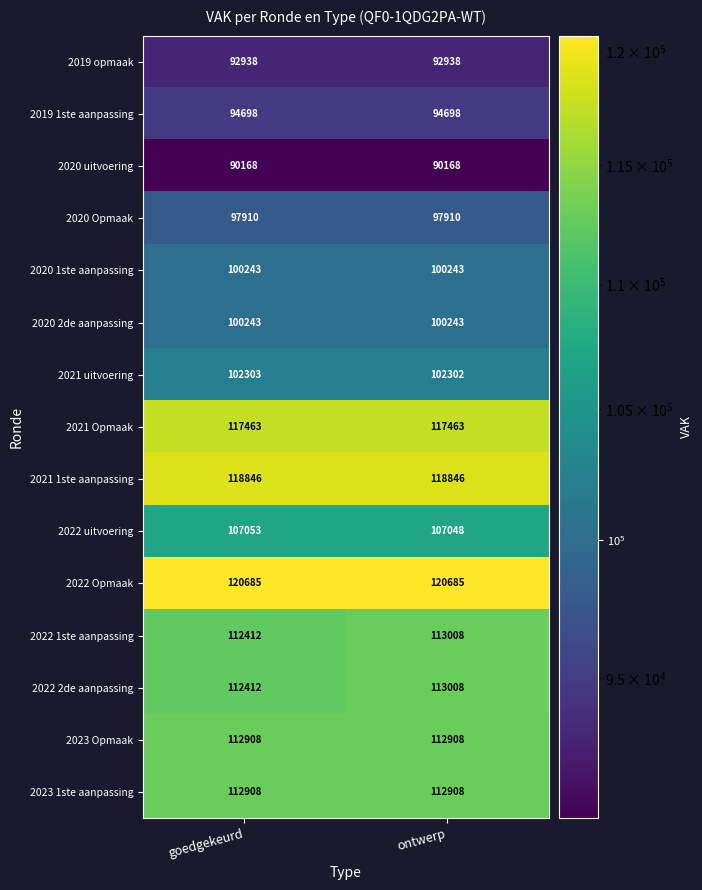

Reading left to right, what are all the values shown in this chart?

2019 opmaak: goedgekeurd=92938	ontwerp=92938
2019 1ste aanpassing: goedgekeurd=94698	ontwerp=94698
2020 uitvoering: goedgekeurd=90168	ontwerp=90168
2020 Opmaak: goedgekeurd=97910	ontwerp=97910
2020 1ste aanpassing: goedgekeurd=100243	ontwerp=100243
2020 2de aanpassing: goedgekeurd=100243	ontwerp=100243
2021 uitvoering: goedgekeurd=102303	ontwerp=102302
2021 Opmaak: goedgekeurd=117463	ontwerp=117463
2021 1ste aanpassing: goedgekeurd=118846	ontwerp=118846
2022 uitvoering: goedgekeurd=107053	ontwerp=107048
2022 Opmaak: goedgekeurd=120685	ontwerp=120685
2022 1ste aanpassing: goedgekeurd=112412	ontwerp=113008
2022 2de aanpassing: goedgekeurd=112412	ontwerp=113008
2023 Opmaak: goedgekeurd=112908	ontwerp=112908
2023 1ste aanpassing: goedgekeurd=112908	ontwerp=112908